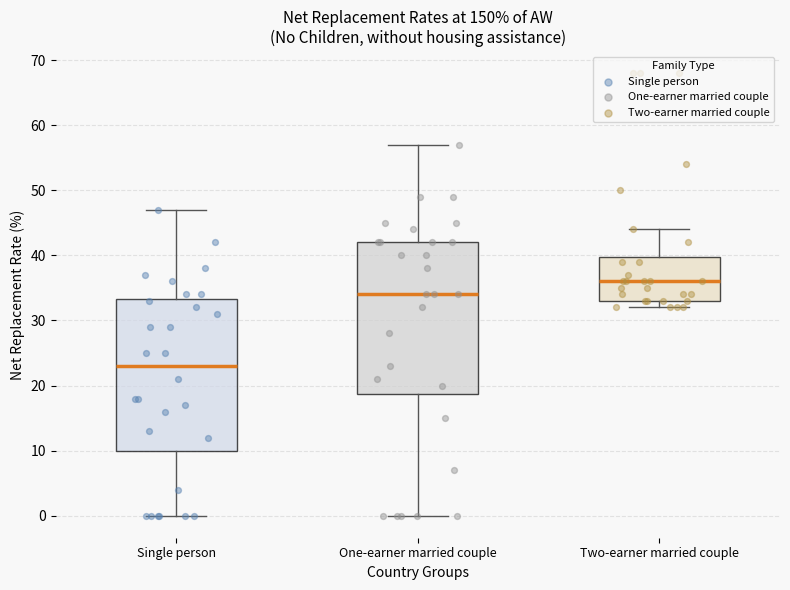

Which box has the highest median line?

Two-earner married couple